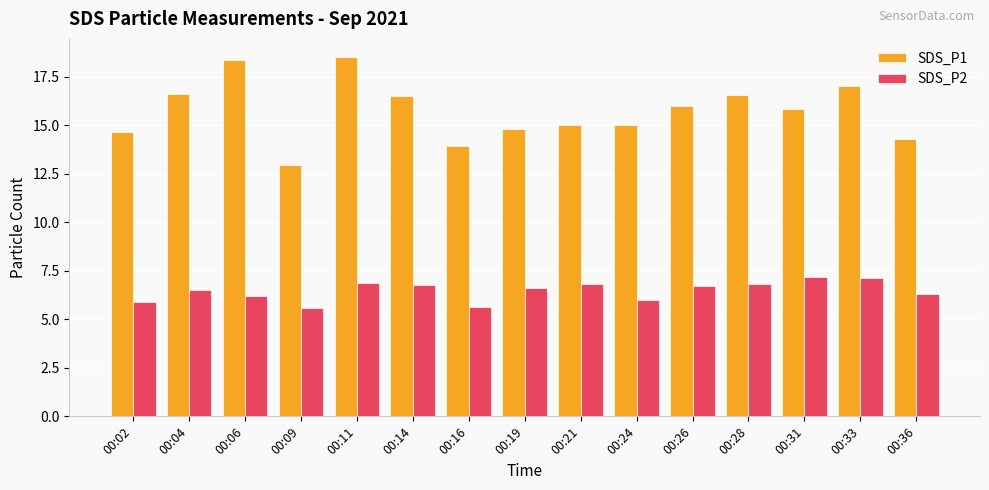

What are all the series names shown in the legend?

SDS_P1, SDS_P2